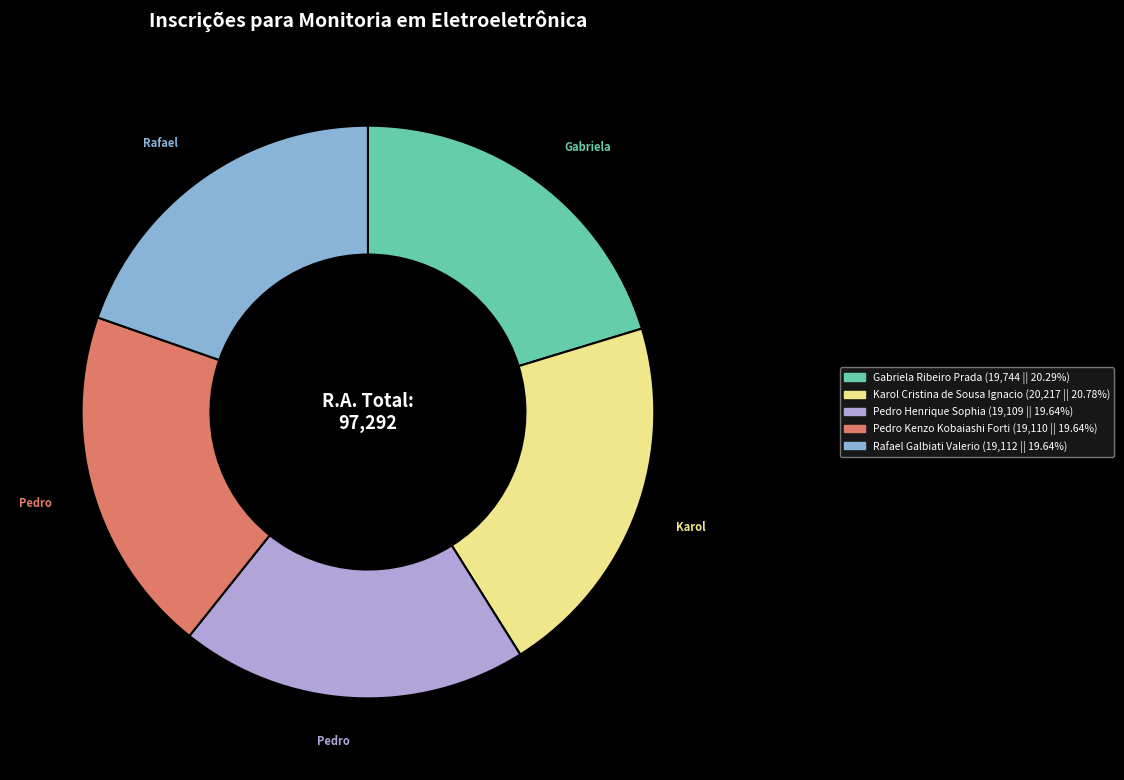

Does any single category account for the majority?

No